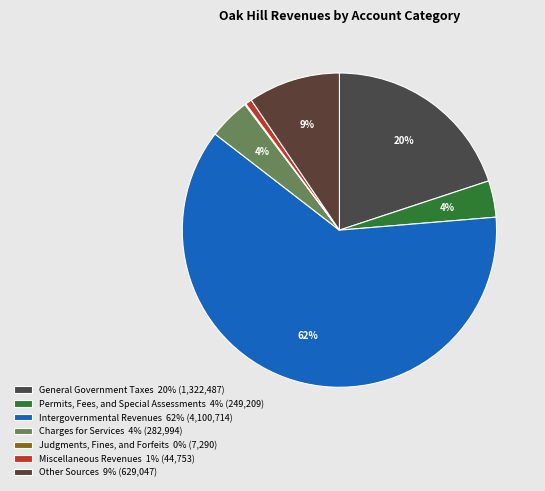

Which category has the smallest portion of the pie?

Judgments, Fines, and Forfeits